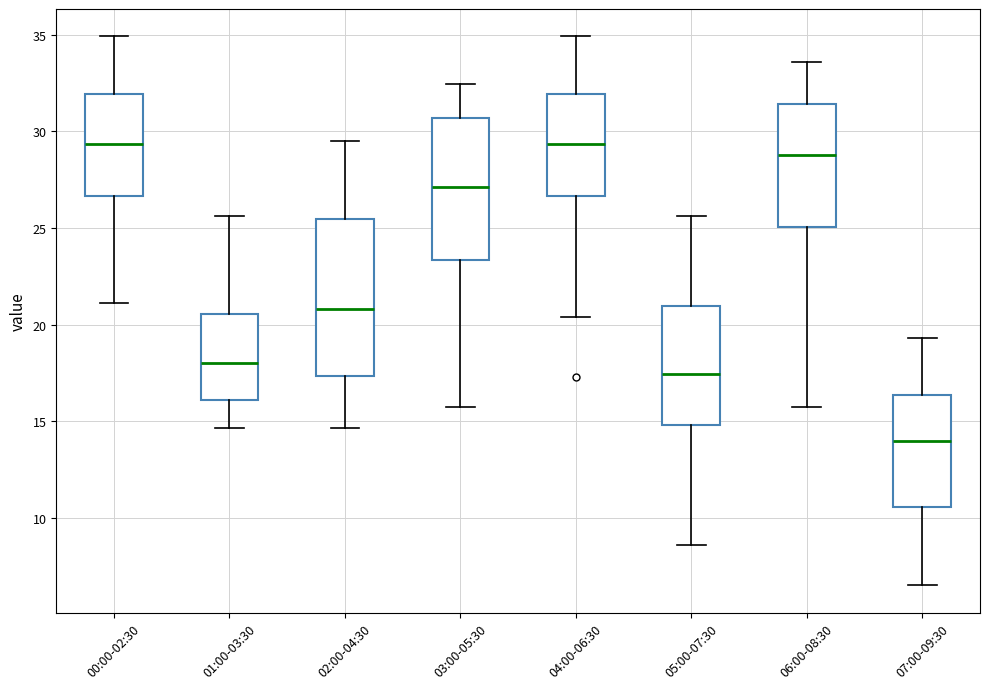

Where is the upper edge of the box for 06:00-08:30 on the y-axis? The values are not printed on the chart, so give them approximately, as read against the axis.

31.5